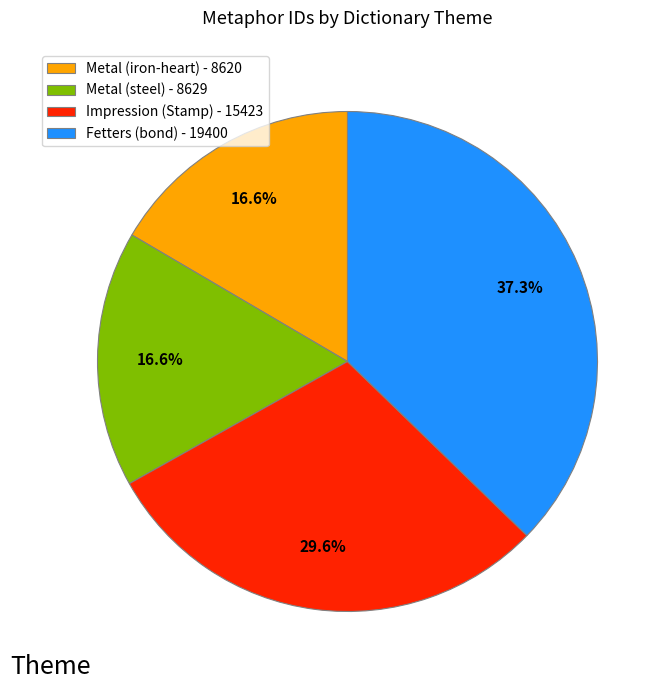

To the nearest percent, what is the average slice percentage?

25%